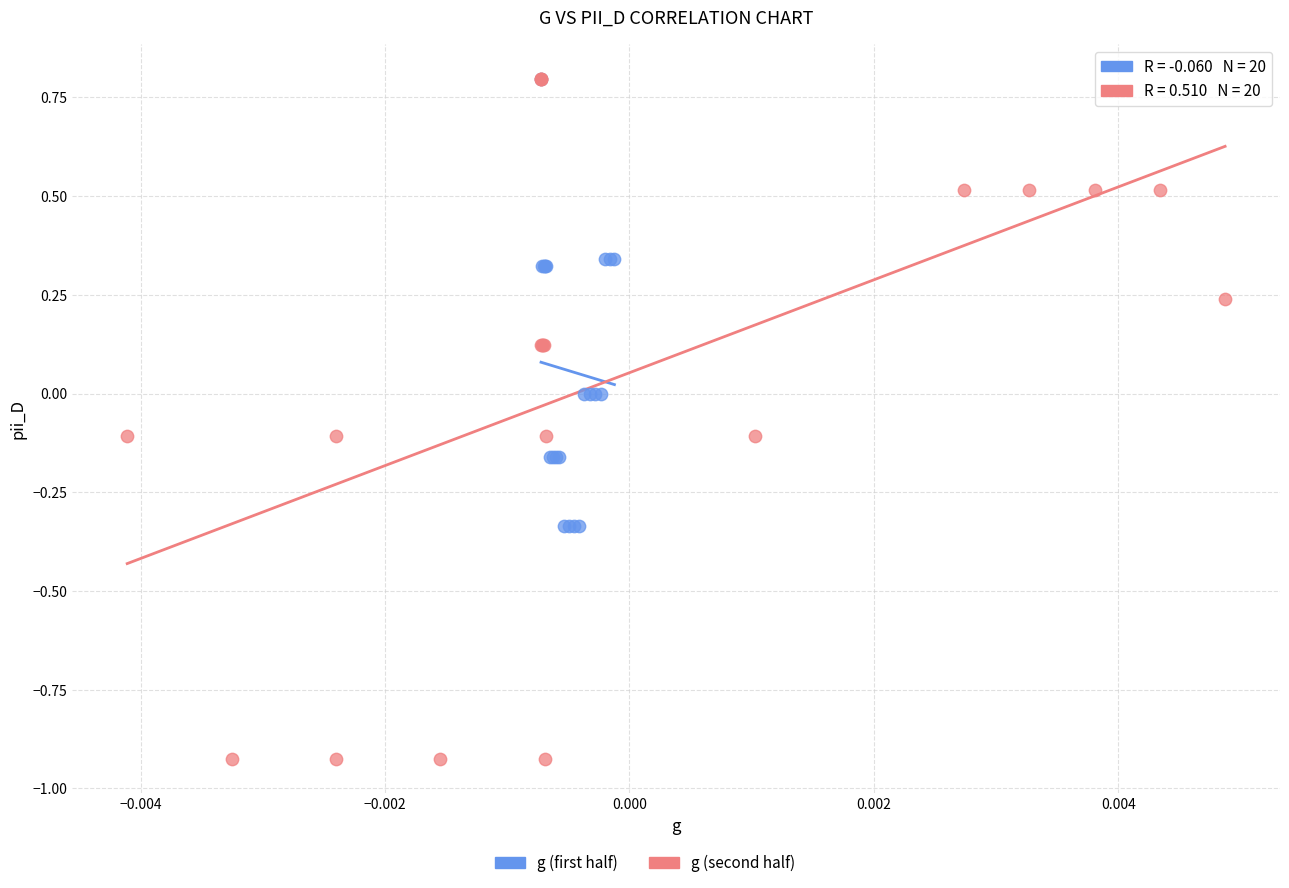

Which series has the widest spread of Y values?

g (second half)